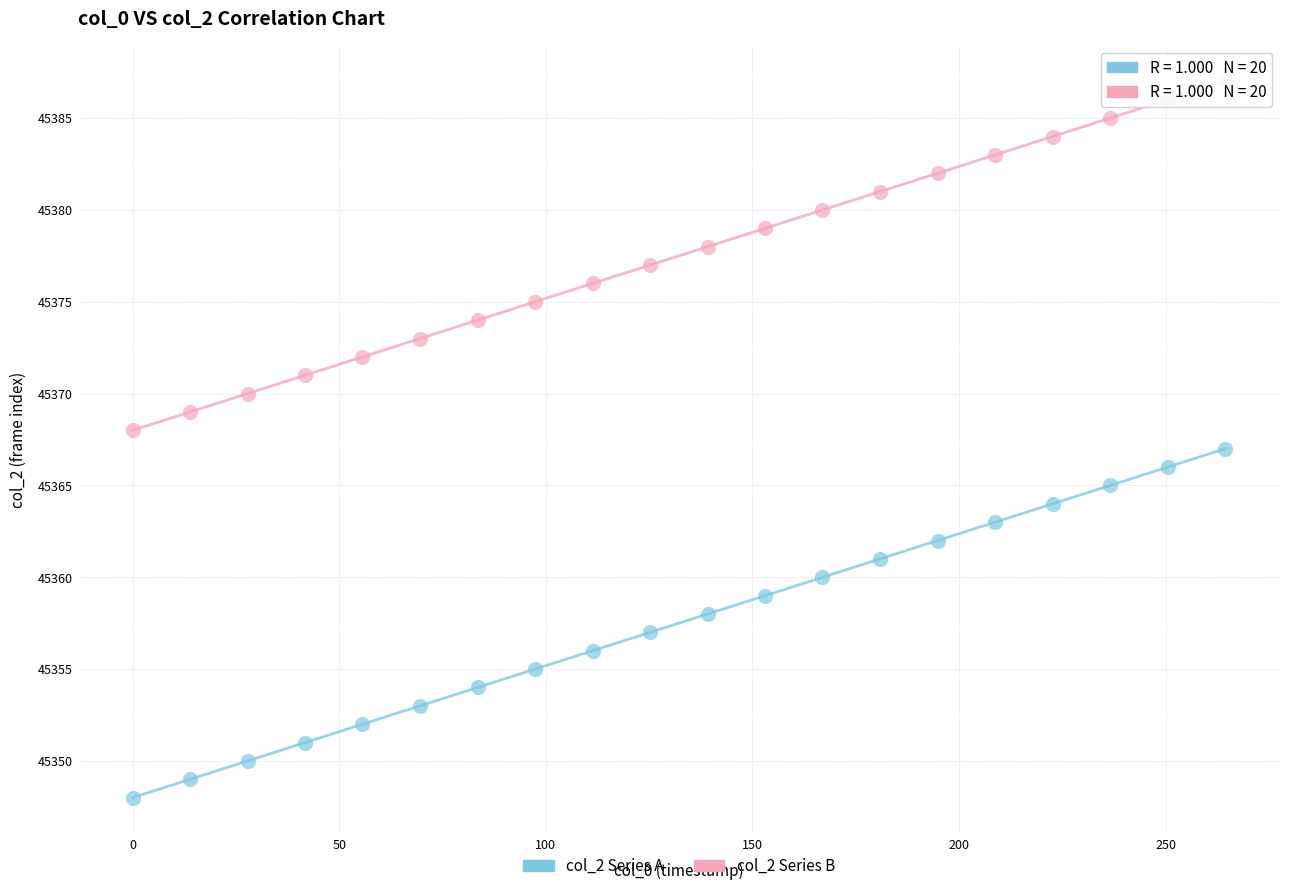

Which series contains the highest Y value?

col_2 Series B